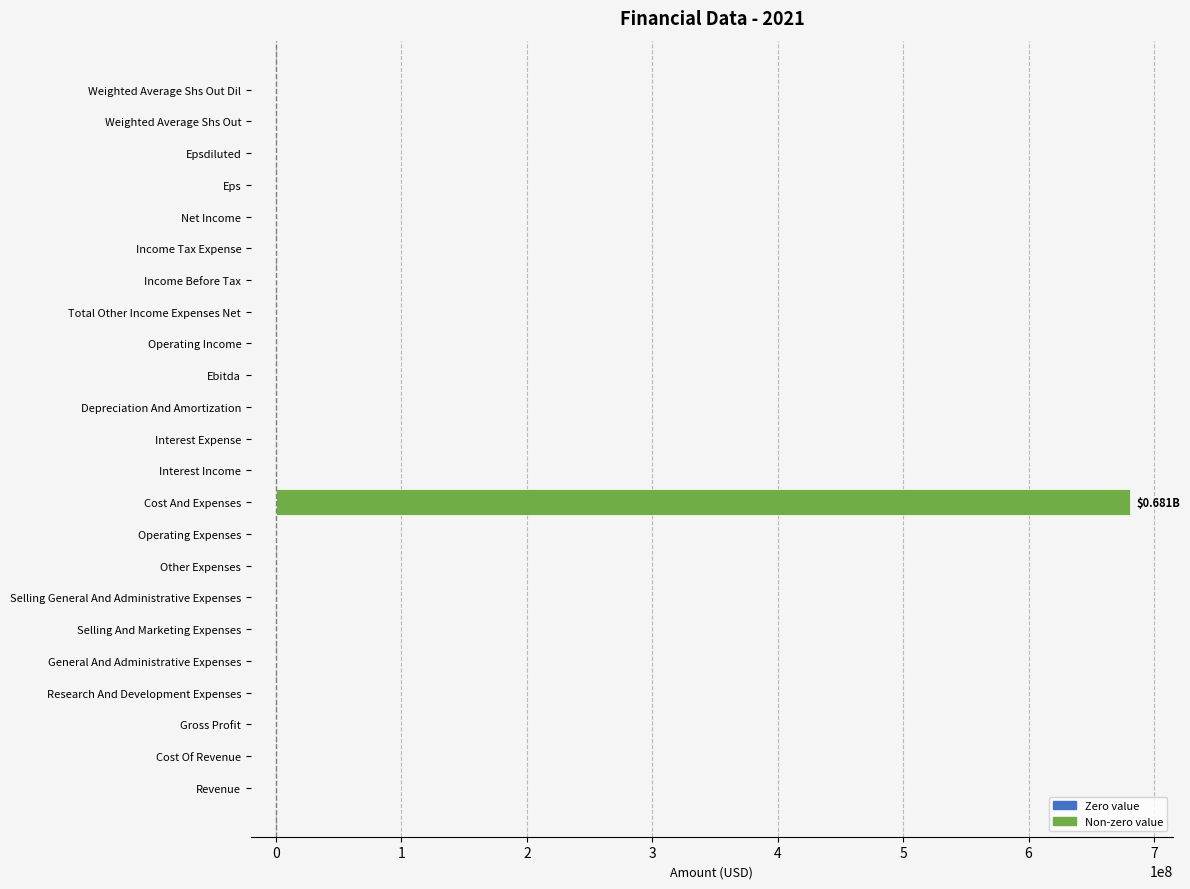

How many series are shown in this chart?

1